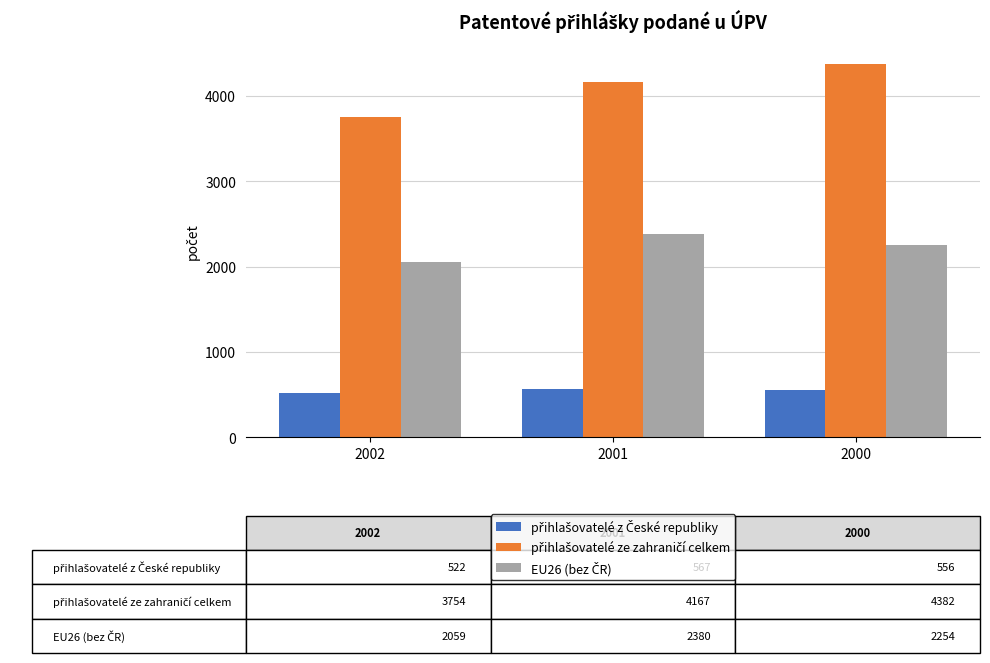

Which category has the highest value across all series?

2000